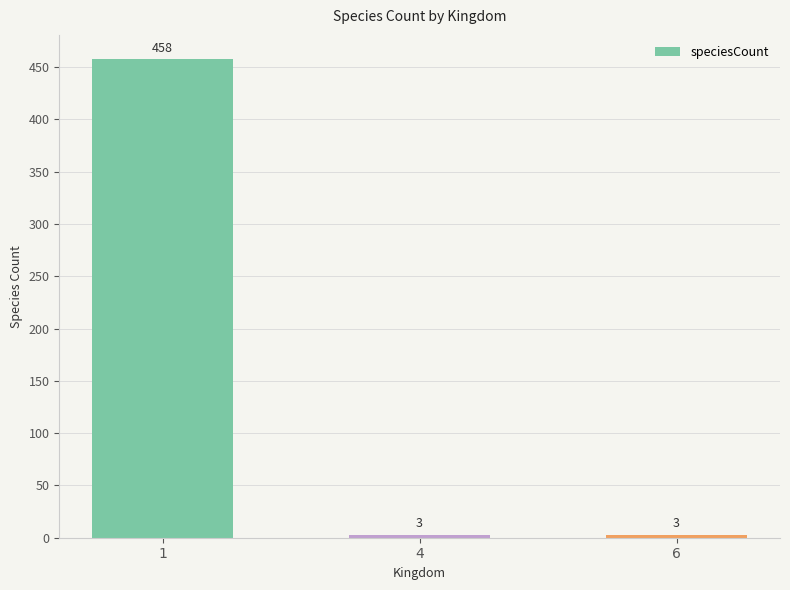

How many values exceed 3?

1